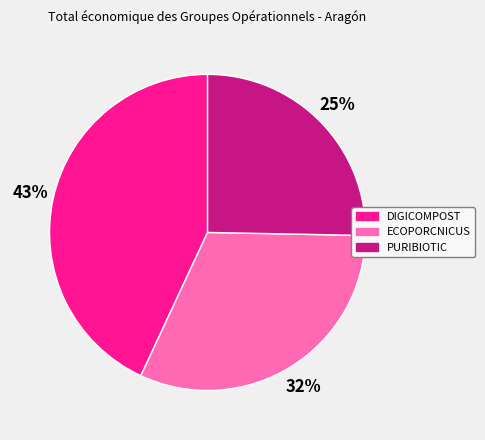

Between DIGICOMPOST and ECOPORCNICUS, which is larger?

DIGICOMPOST